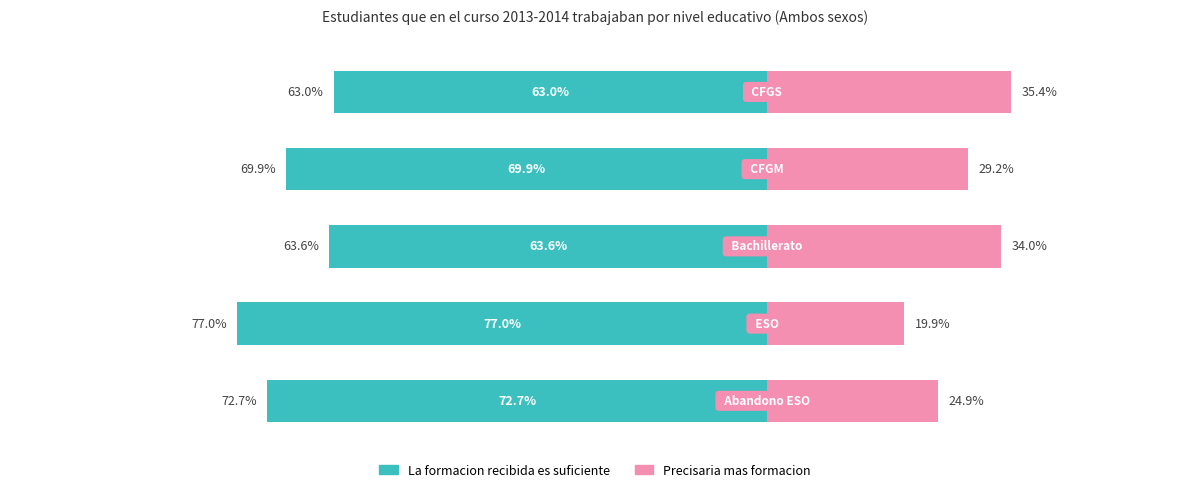

What are all the series names shown in the legend?

La formacion recibida es suficiente, Precisaria mas formacion